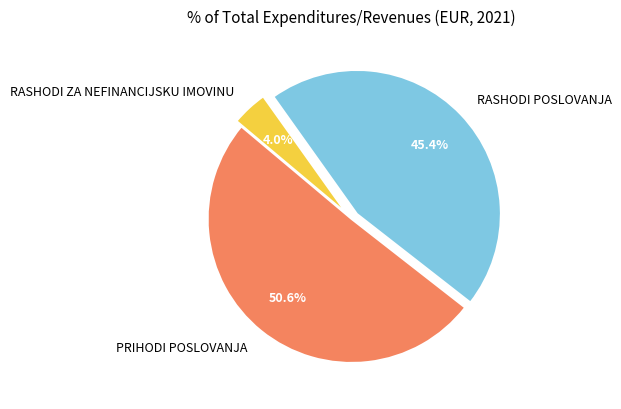

What percentage is the PRIHODI POSLOVANJA slice, to the nearest percent?

51%